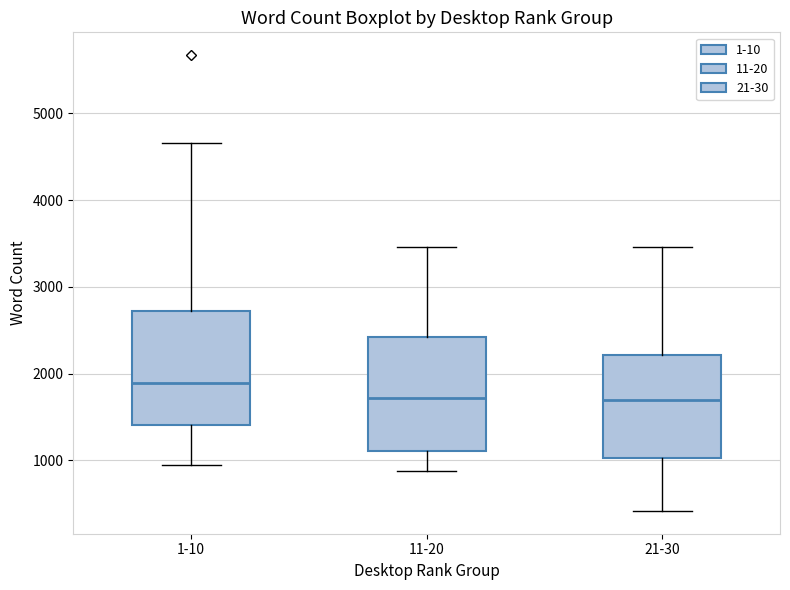

Which box's median line is the highest?

1-10